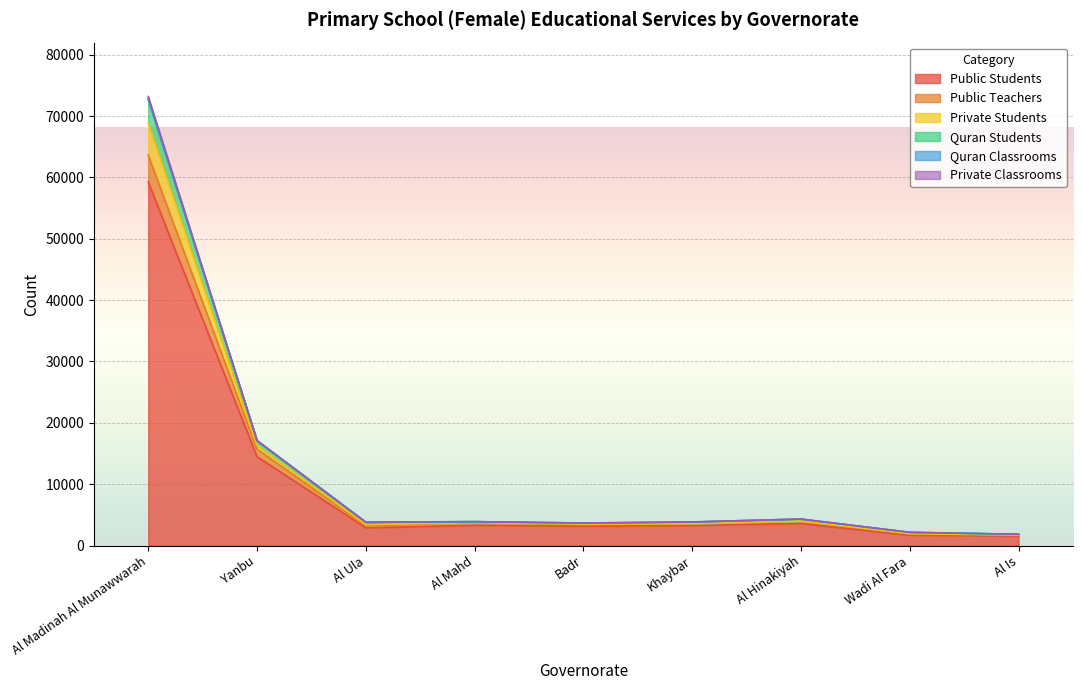

What is the highest value of the Public Students series?

59248